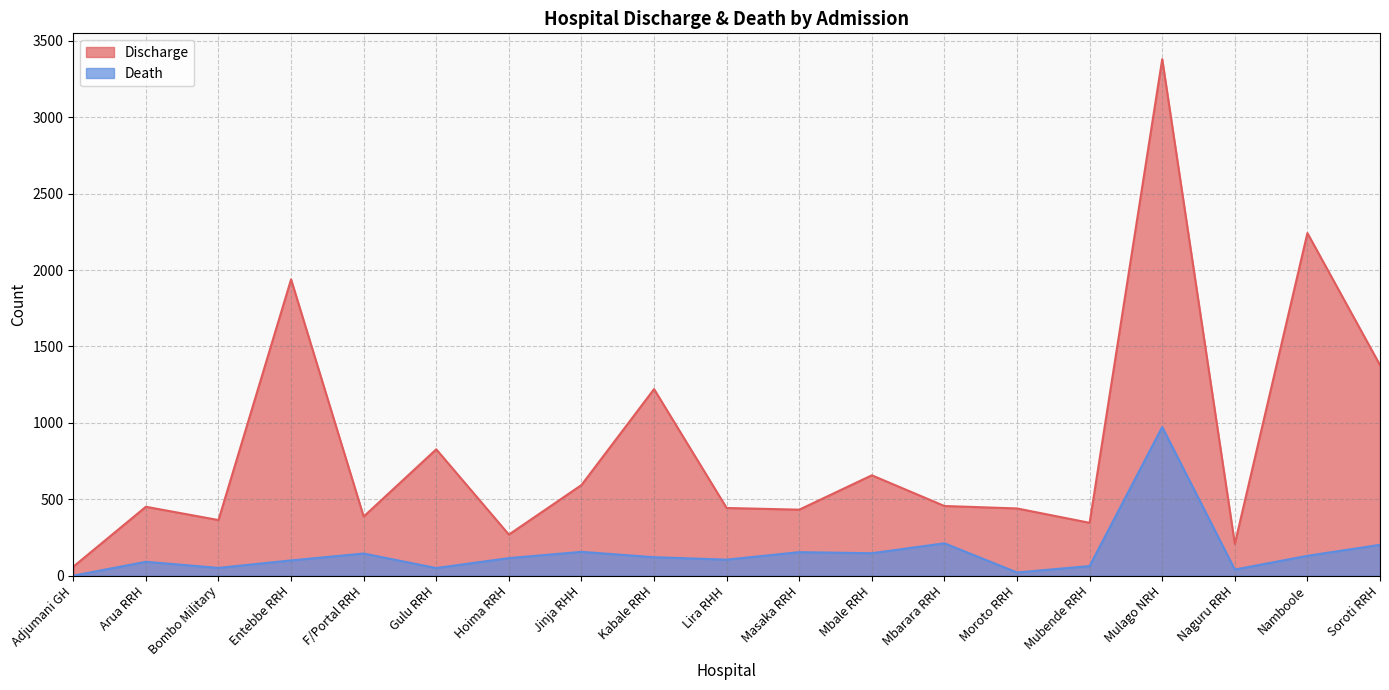

Where does the Death series first go above 115?

F/Portal RRH